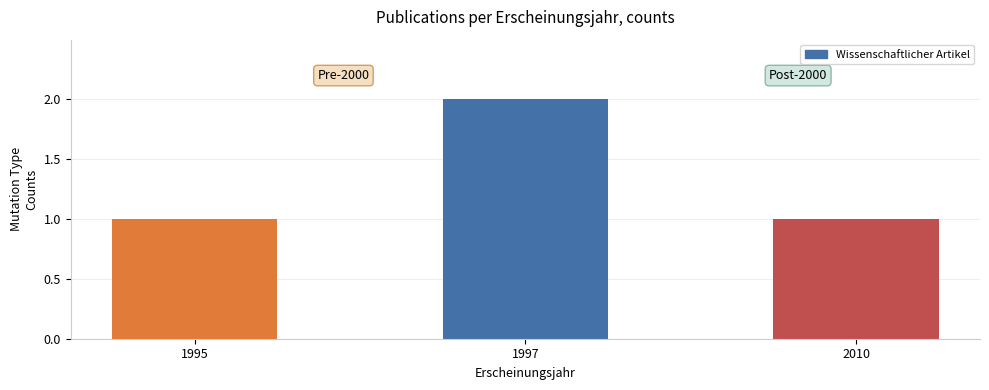

Which label corresponds to the largest value in the chart?

1997